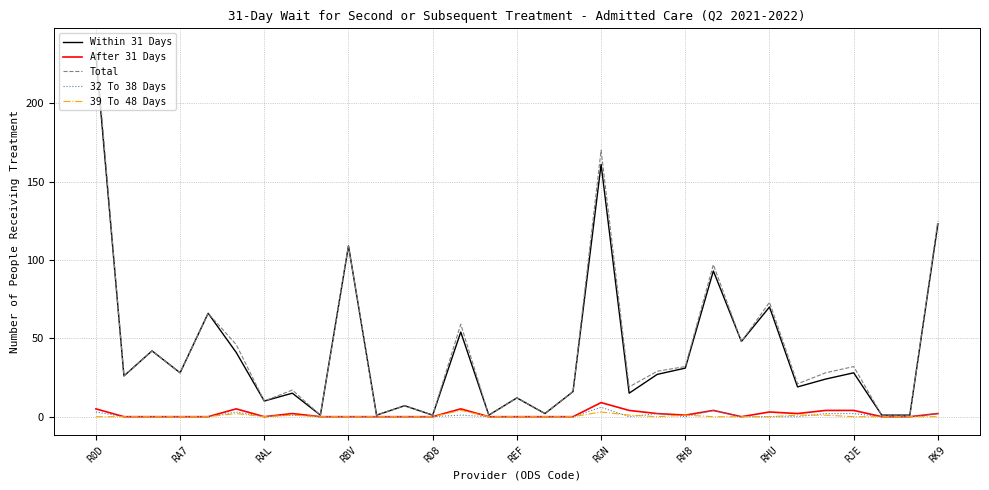

Which series has the largest range (max minus min)?

Total